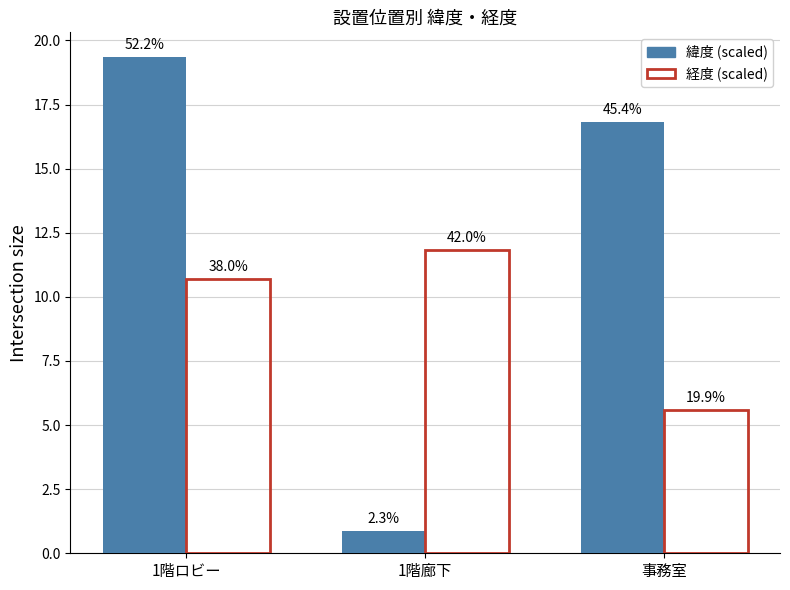

What are all the series names shown in the legend?

緯度 (scaled), 経度 (scaled)